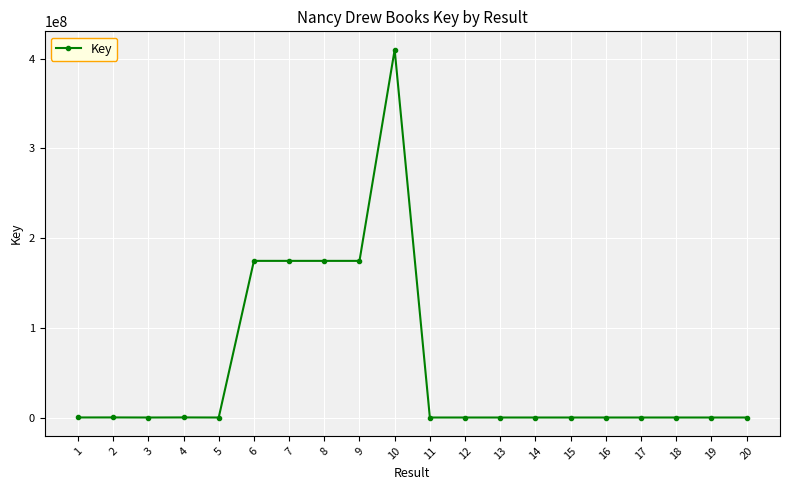

What is the difference between the second highest and minimum values?

174681898